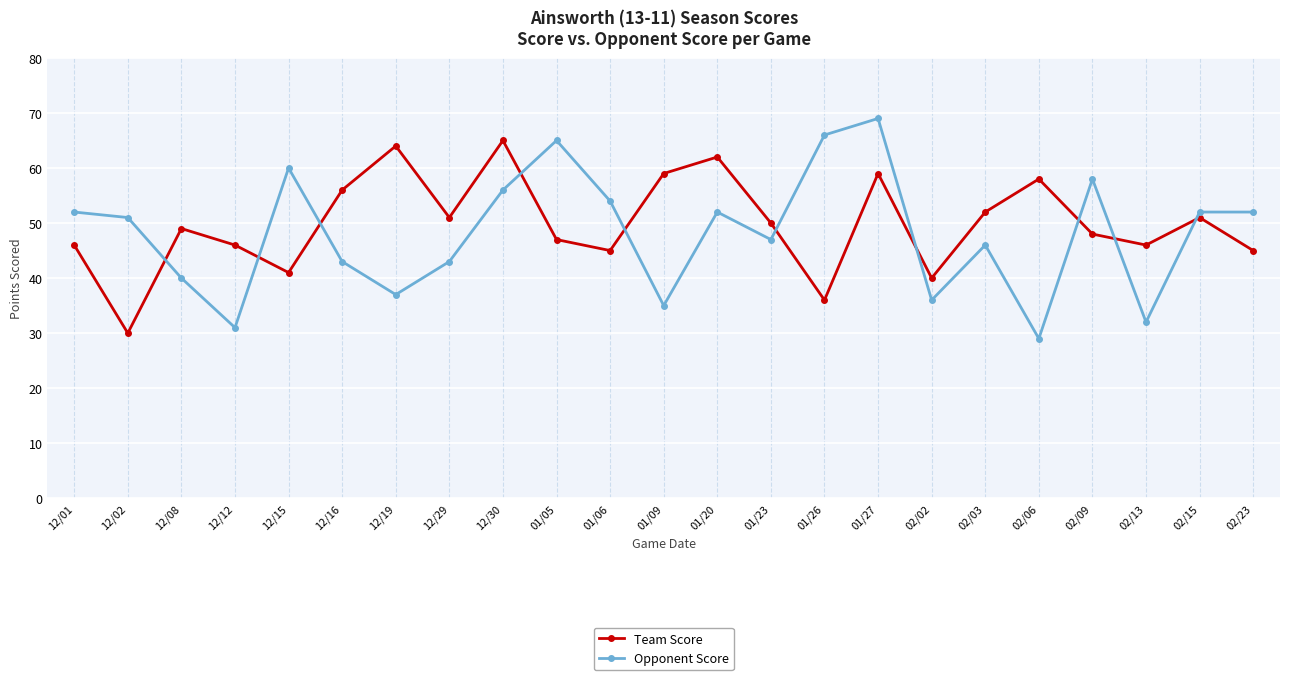

Reading left to right, extract all data points from this chart.

Team Score: 12/01=46	12/02=30	12/08=49	12/12=46	12/15=41	12/16=56	12/19=64	12/29=51	12/30=65	01/05=47	01/06=45	01/09=59	01/20=62	01/23=50	01/26=36	01/27=59	02/02=40	02/03=52	02/06=58	02/09=48	02/13=46	02/15=51	02/23=45
Opponent Score: 12/01=52	12/02=51	12/08=40	12/12=31	12/15=60	12/16=43	12/19=37	12/29=43	12/30=56	01/05=65	01/06=54	01/09=35	01/20=52	01/23=47	01/26=66	01/27=69	02/02=36	02/03=46	02/06=29	02/09=58	02/13=32	02/15=52	02/23=52